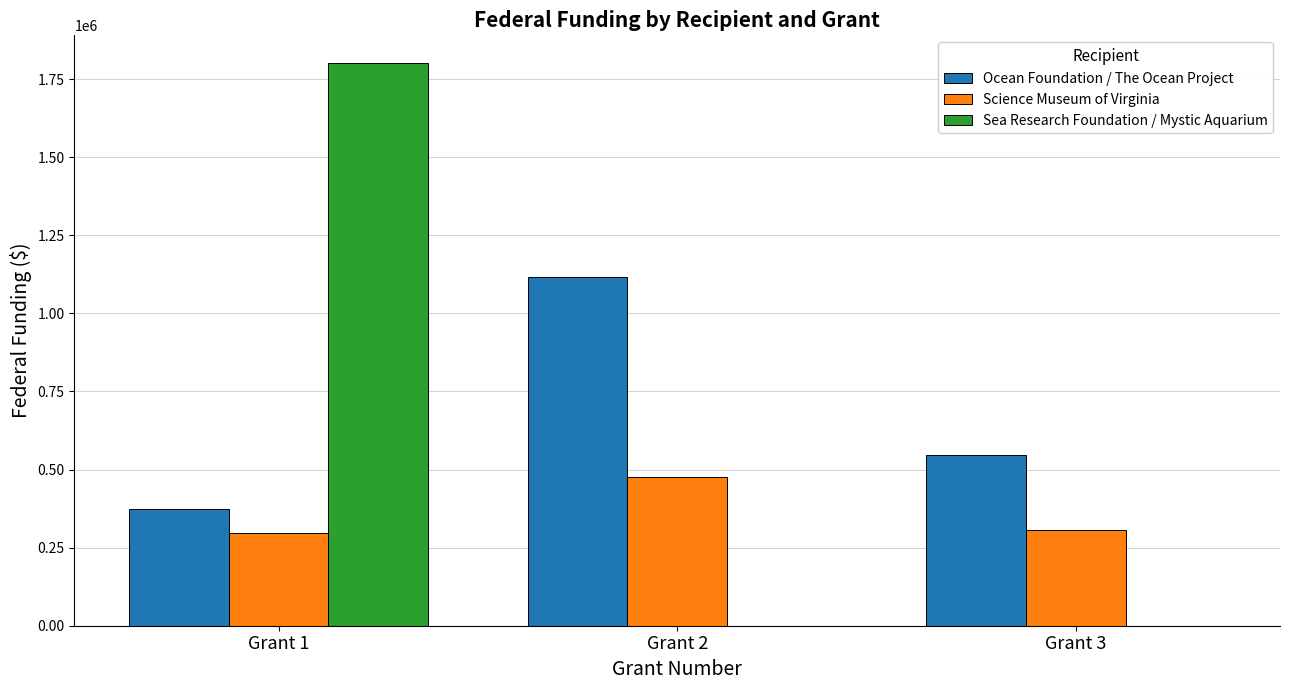

Is it true that Science Museum of Virginia equals 297396 at Grant 1?

True